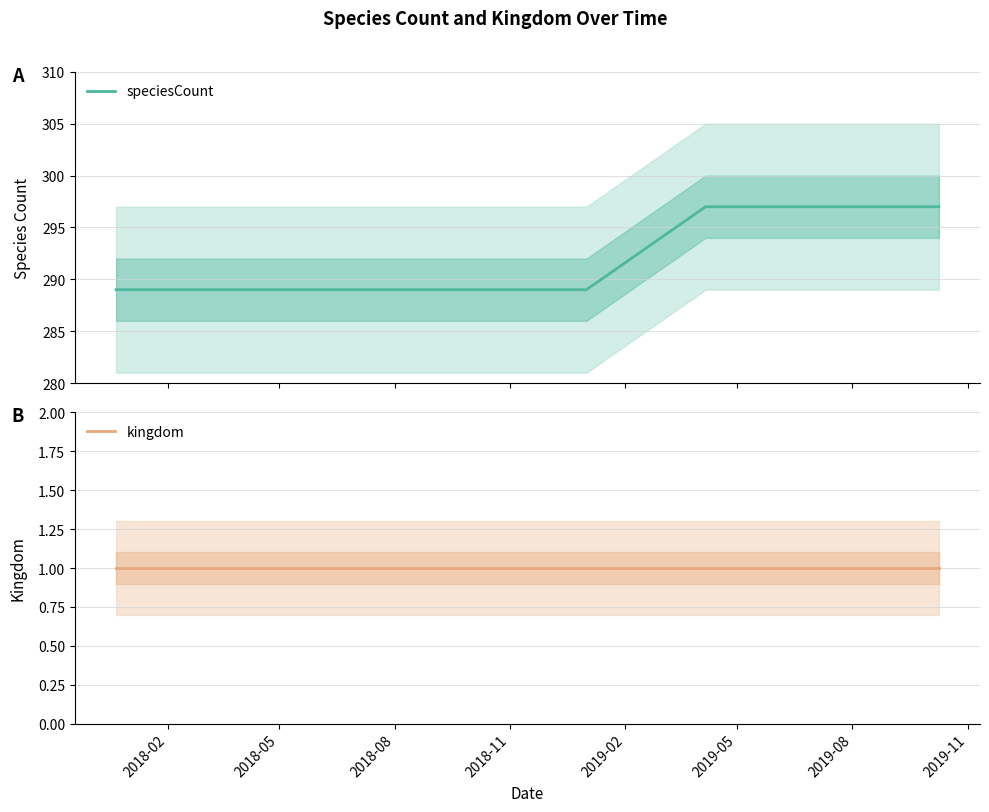

Reading right to left, what are all the values shown in this chart?

speciesCount: 297	297	297	289	289	289	289	289
kingdom: 1	1	1	1	1	1	1	1